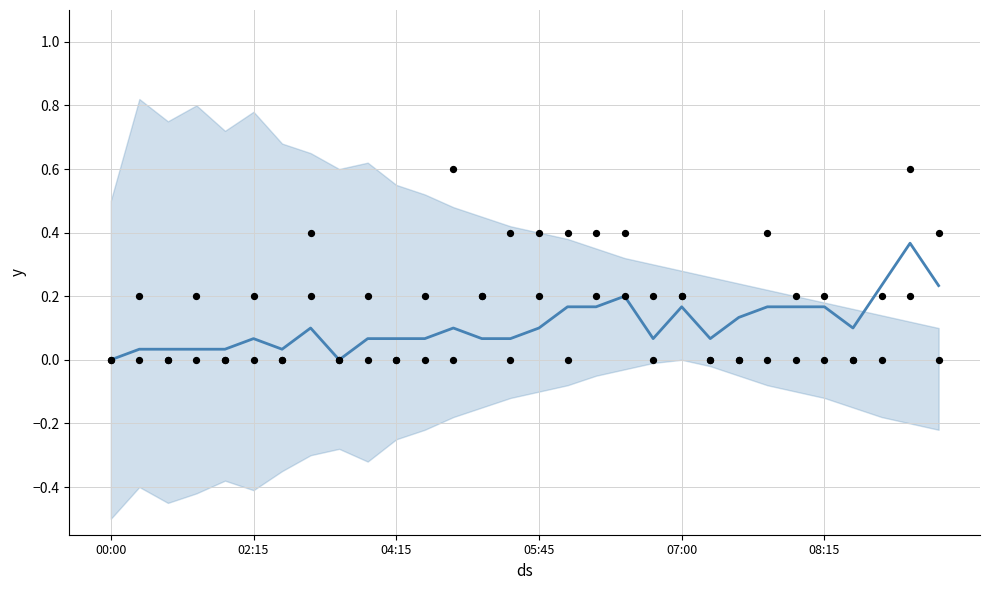

At how many categories does at least one series exceed 0?

28